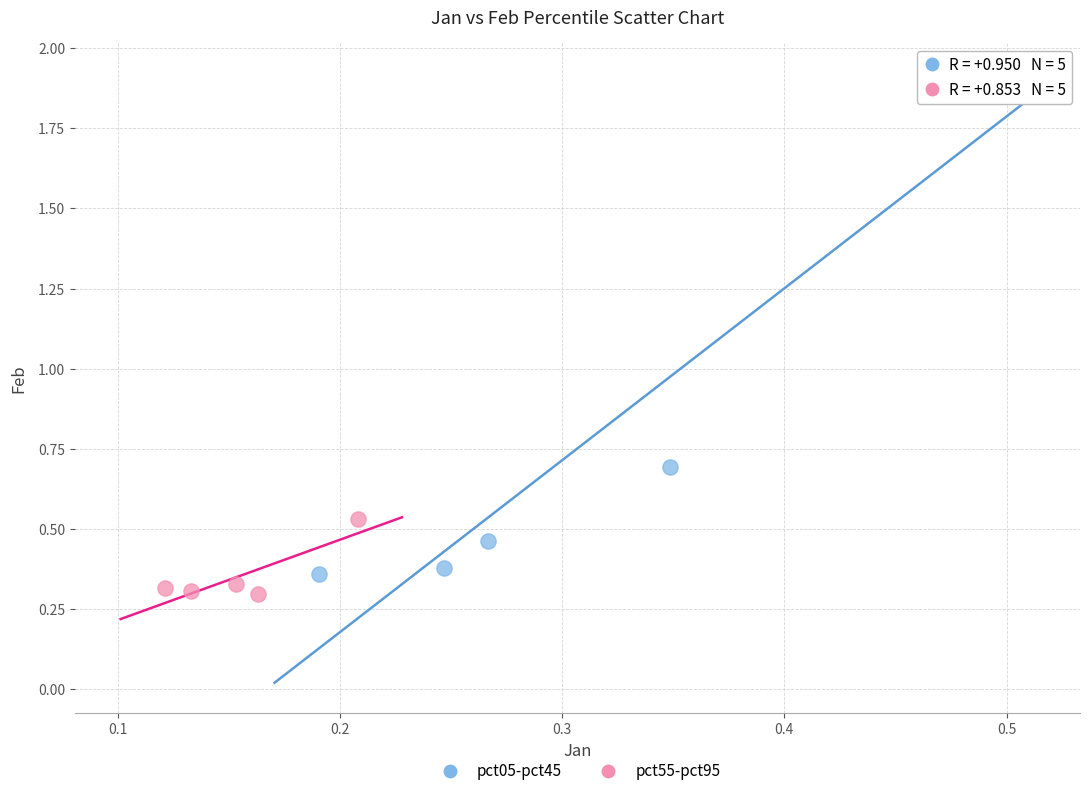

Which series contains the highest Y value?

pct05-pct45